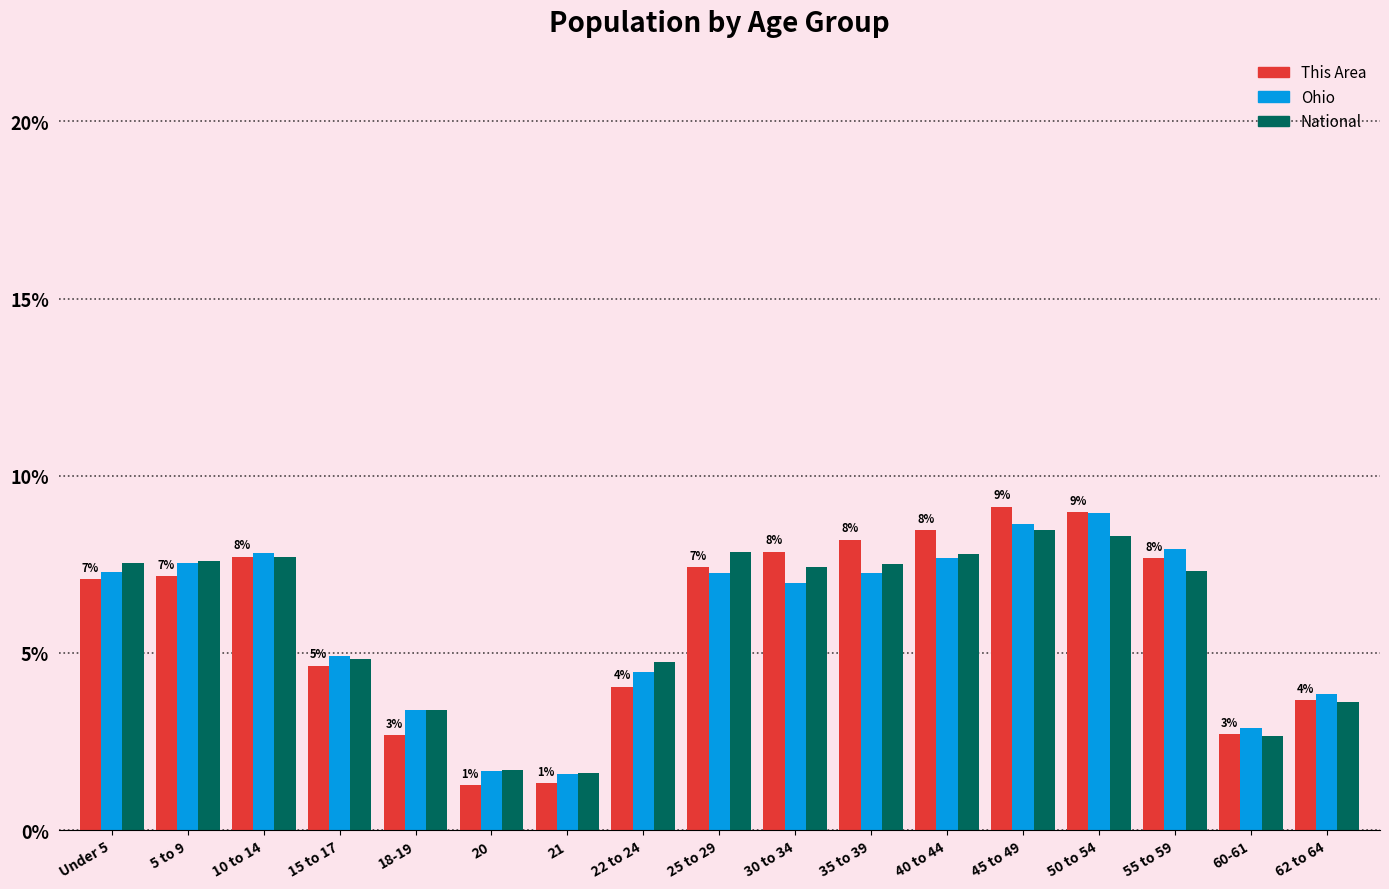

Is the value of National at 10 to 14 greater than the value of This Area at 45 to 49?

No